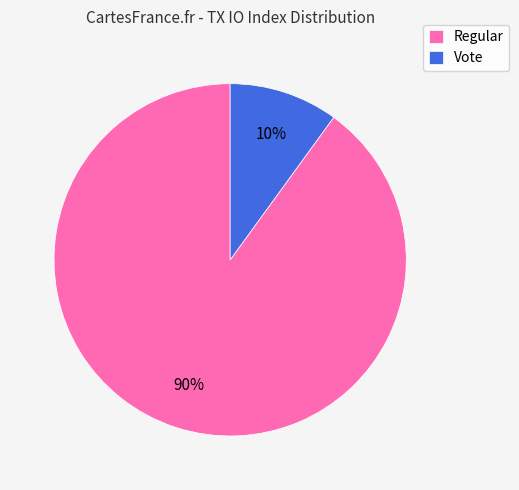

Count the number of slices in the pie.

2